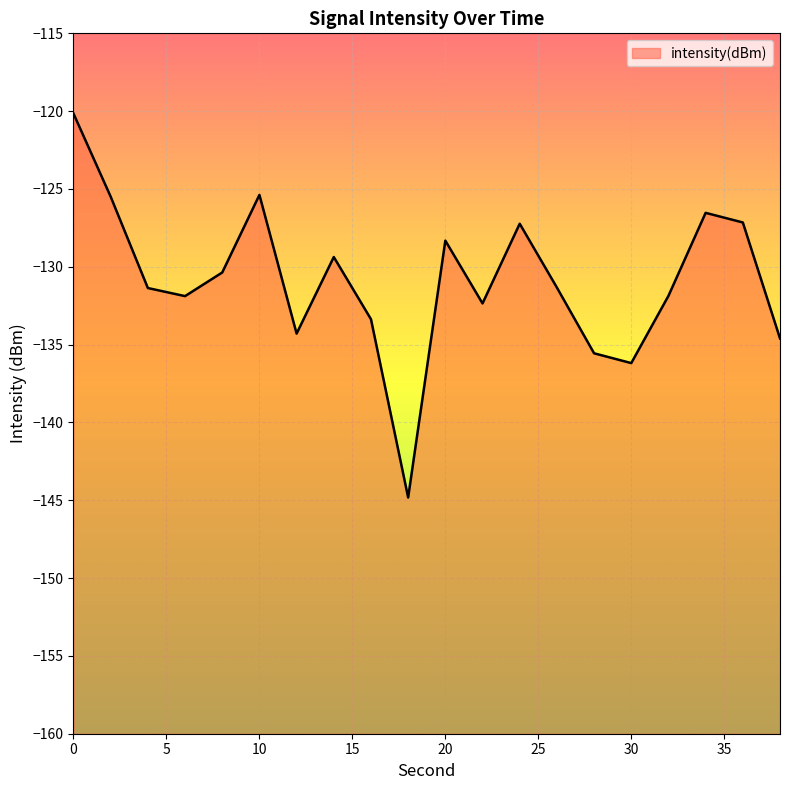

What is the value of the 11th point from the left?

-128.3